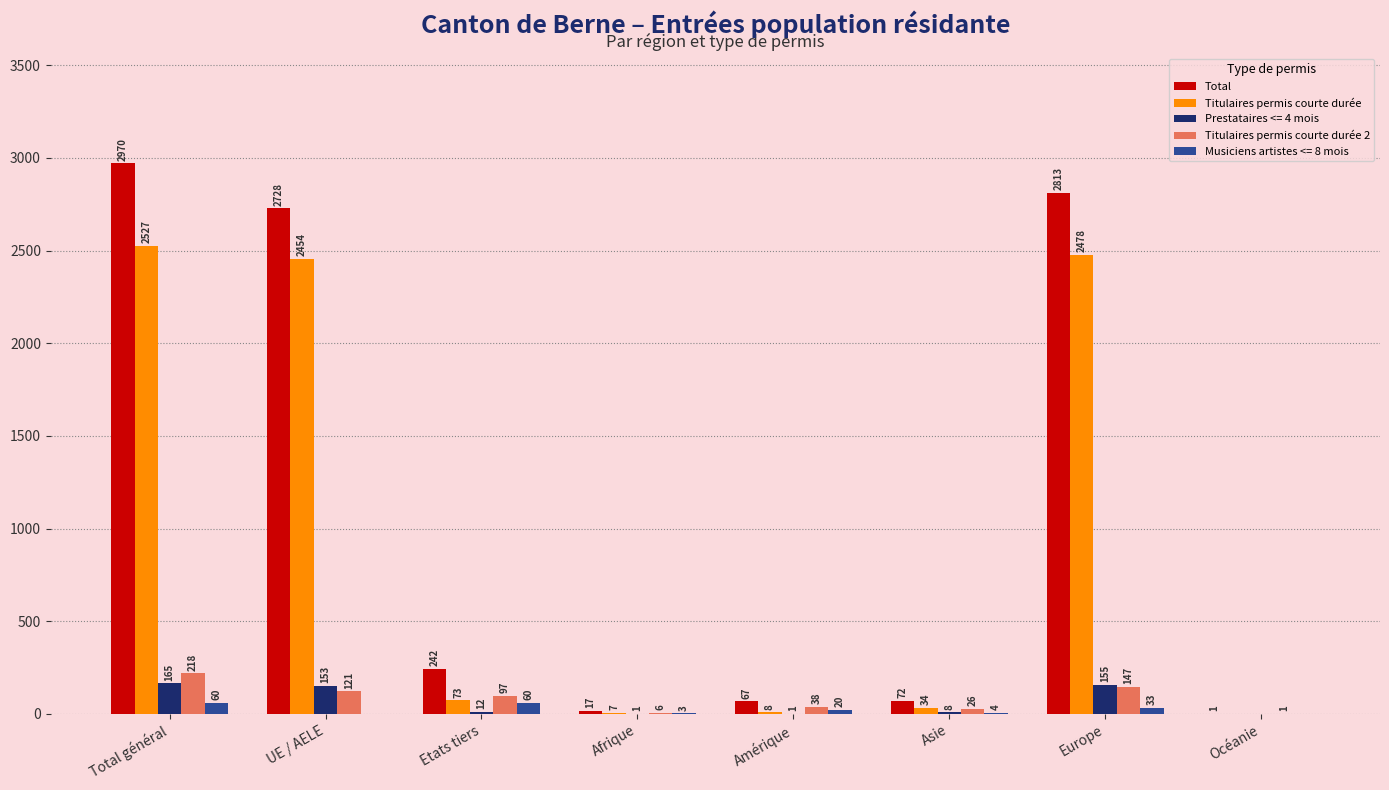

What is the total value across all series at Total général?

5940